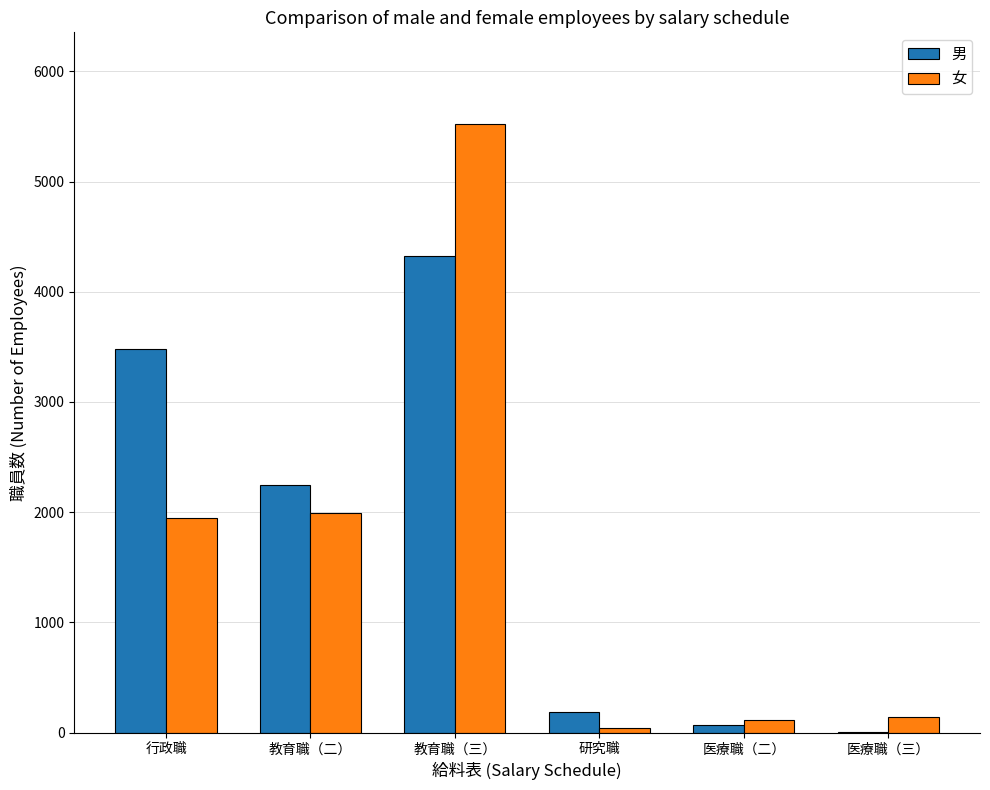

At which label is 男 closest to 2165?

教育職（二）